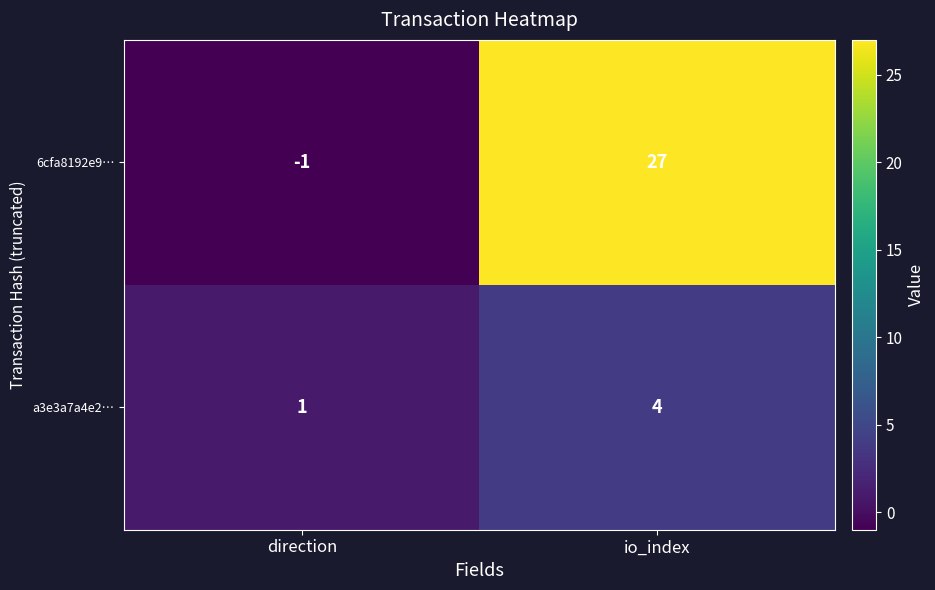

List the series in order of their overall mean, highest first.

6cfa8192e9…, a3e3a7a4e2…